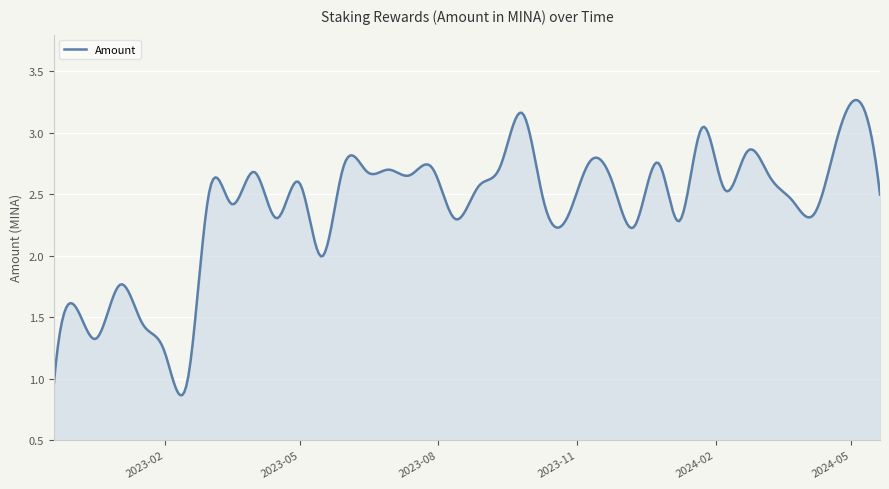

Does the chart display data point markers on the line(s)?

No